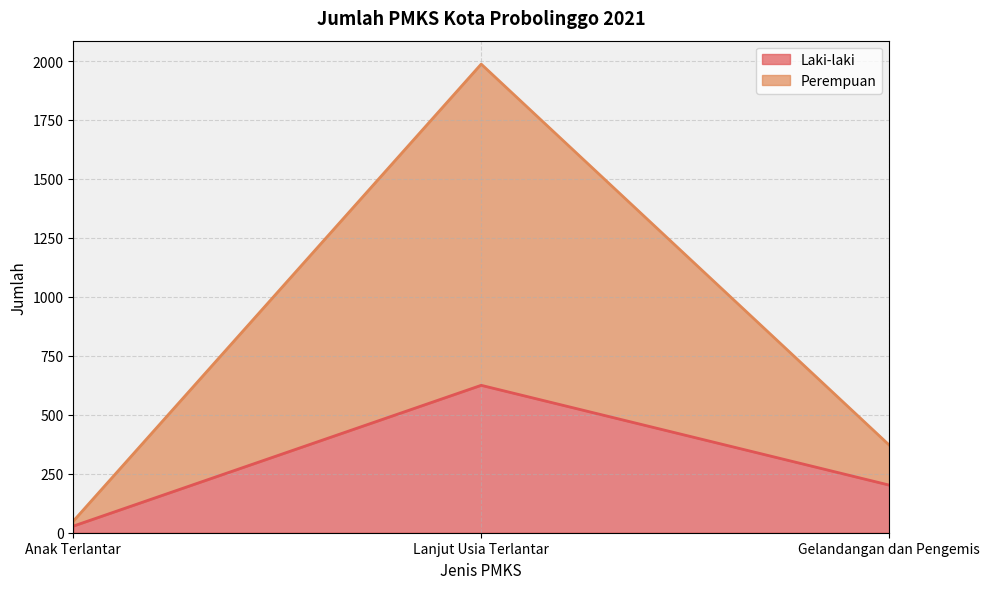

Reading left to right, extract all data points from this chart.

Laki-laki: Anak Terlantar=28	Lanjut Usia Terlantar=625	Gelandangan dan Pengemis=202
Perempuan: Anak Terlantar=49	Lanjut Usia Terlantar=1987	Gelandangan dan Pengemis=372